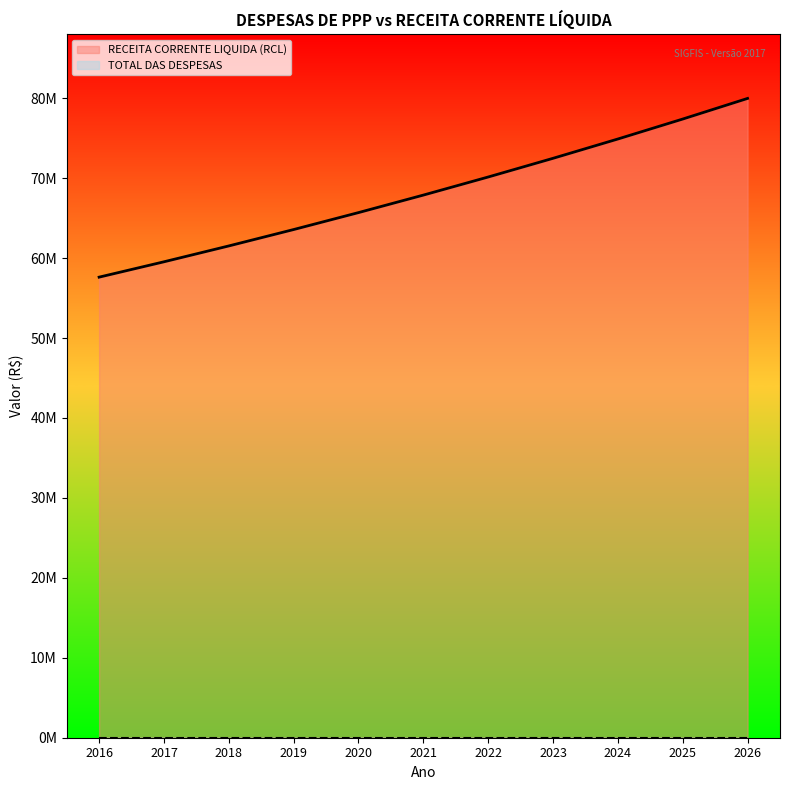

What are all the series names shown in the legend?

RECEITA CORRENTE LIQUIDA (RCL), TOTAL DAS DESPESAS